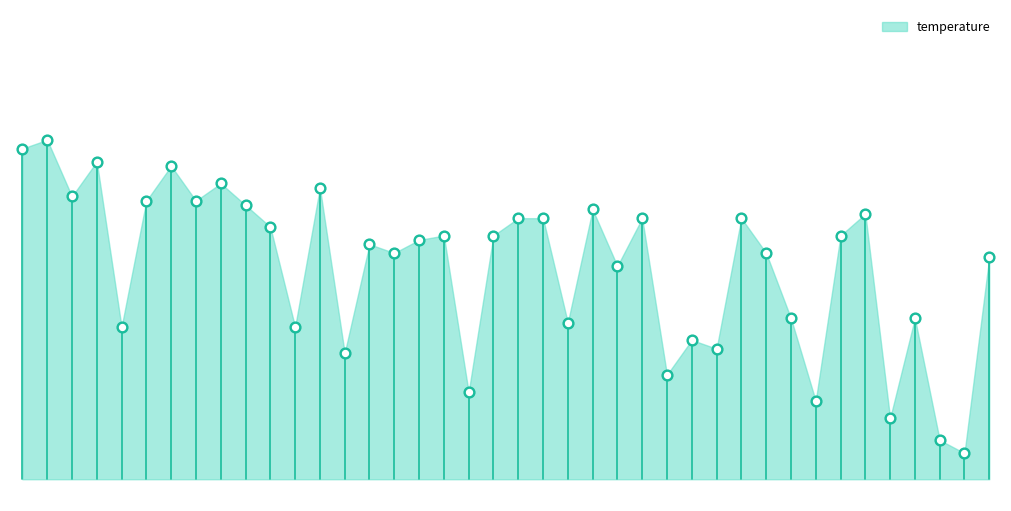

What is the ratio of the value at 01:25 to the value at 00:18?

1.0